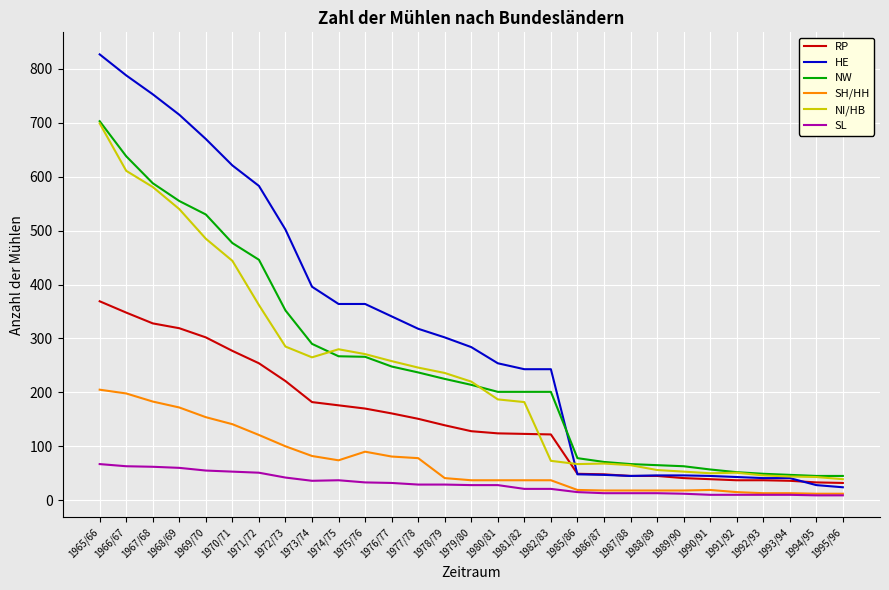

True or false: NI/HB and SH/HH intersect in this chart.

False